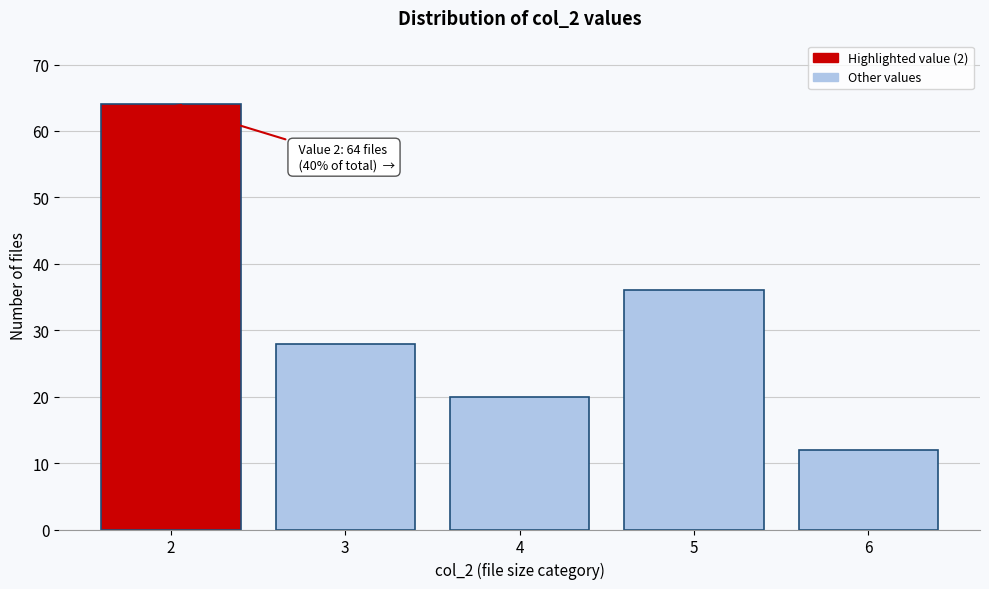

Reading right to left, transcribe all the data shown in this chart.

6=12	5=36	4=20	3=28	2=64